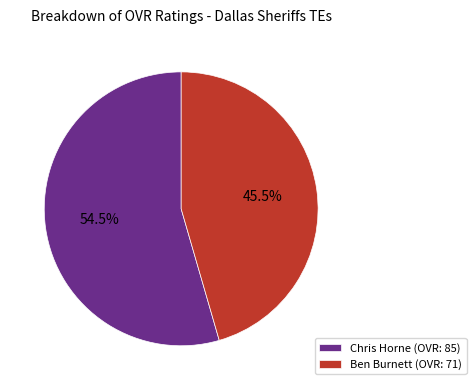

Rank the categories by value from lowest to highest.

Ben Burnett, Chris Horne